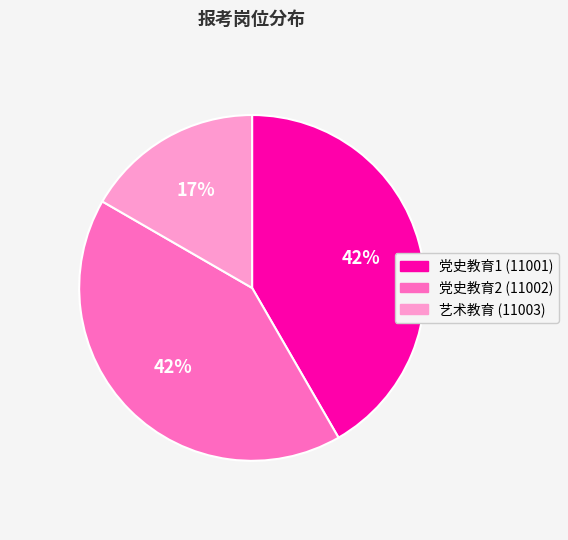

Which slice is the smallest?

艺术教育 (11003)